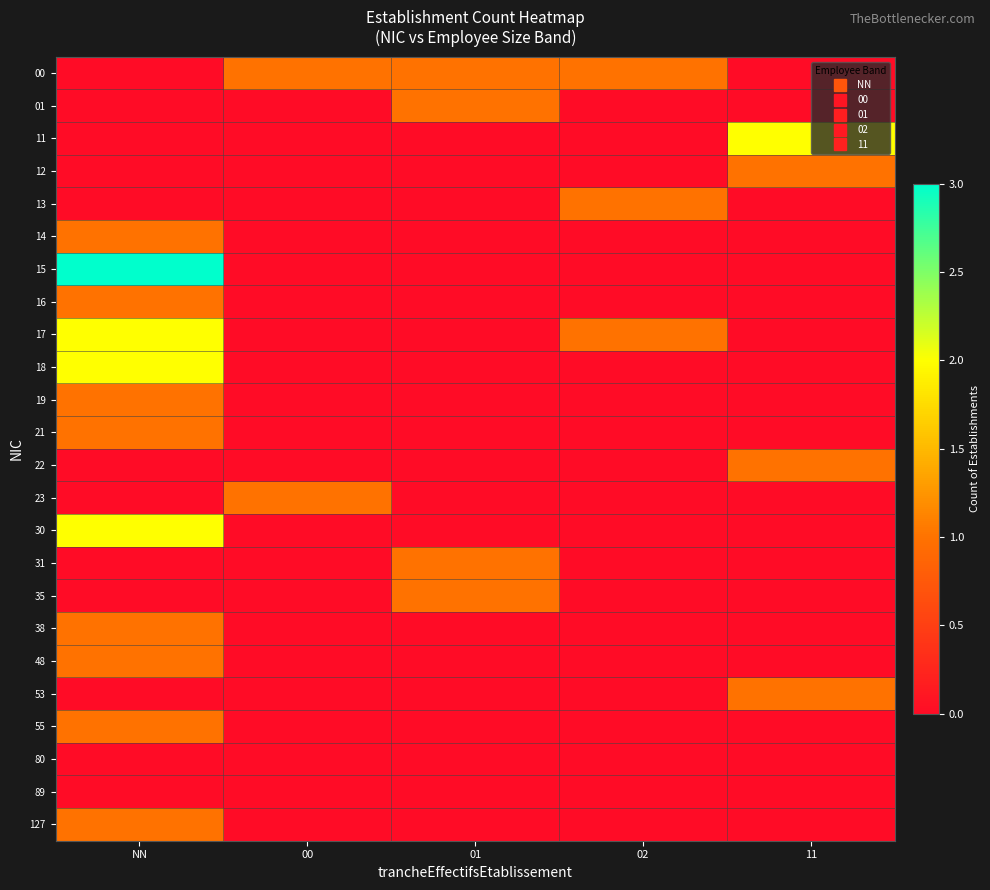

Rank the series by their maximum value, from highest to lowest.

15, 11, 17, 18, 30, 00, 01, 12, 13, 14, 16, 19, 21, 22, 23, 31, 35, 38, 48, 53, 55, 127, 80, 89